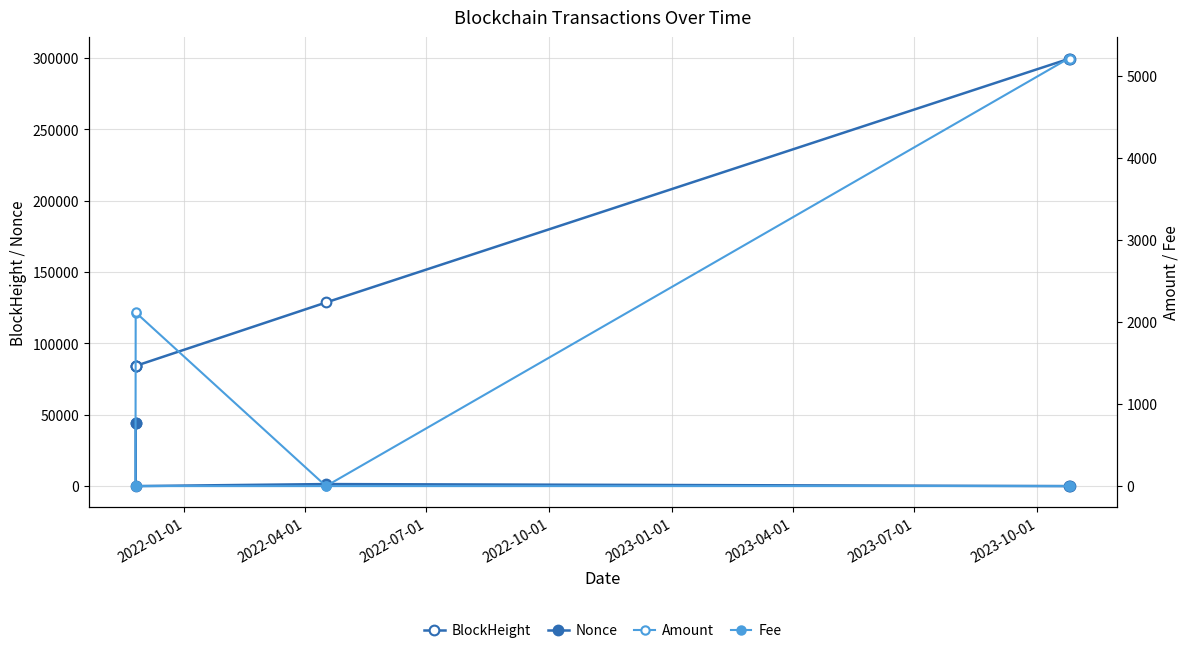

At how many categories does at least one series exceed 85455?

3